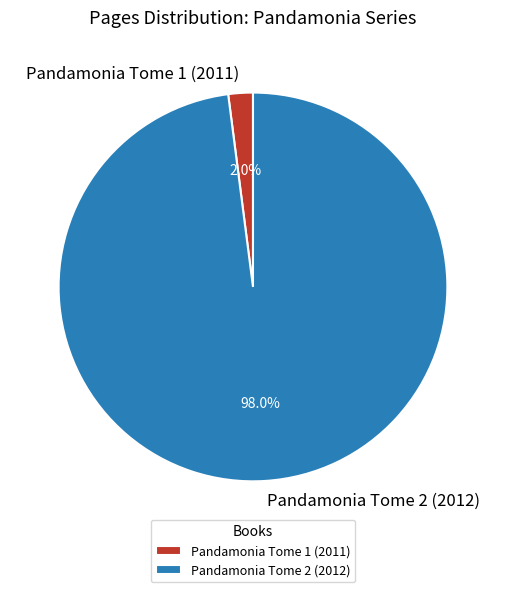

Does Pandamonia Tome 1 (2011) represent more than half of the total?

No